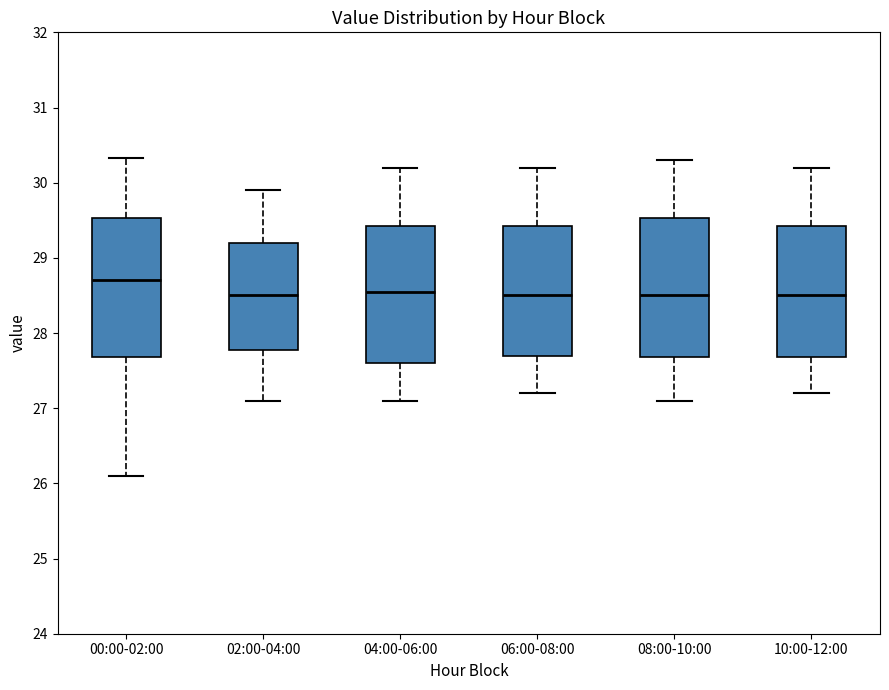

Reading left to right, transcribe this box plot: for each box, give where its median line is, the range the box spans, and where its two whiskers end, as read against the y-axis. The values are not printed on the chart, so give them approximately, as read against the axis.

00:00-02:00: median 28.7, box 27.7 to 29.5, whiskers 26.1 to 30.3
02:00-04:00: median 28.5, box 27.8 to 29.2, whiskers 27.1 to 29.9
04:00-06:00: median 28.6, box 27.6 to 29.4, whiskers 27.1 to 30.2
06:00-08:00: median 28.5, box 27.7 to 29.4, whiskers 27.2 to 30.2
08:00-10:00: median 28.5, box 27.7 to 29.5, whiskers 27.1 to 30.3
10:00-12:00: median 28.5, box 27.7 to 29.4, whiskers 27.2 to 30.2